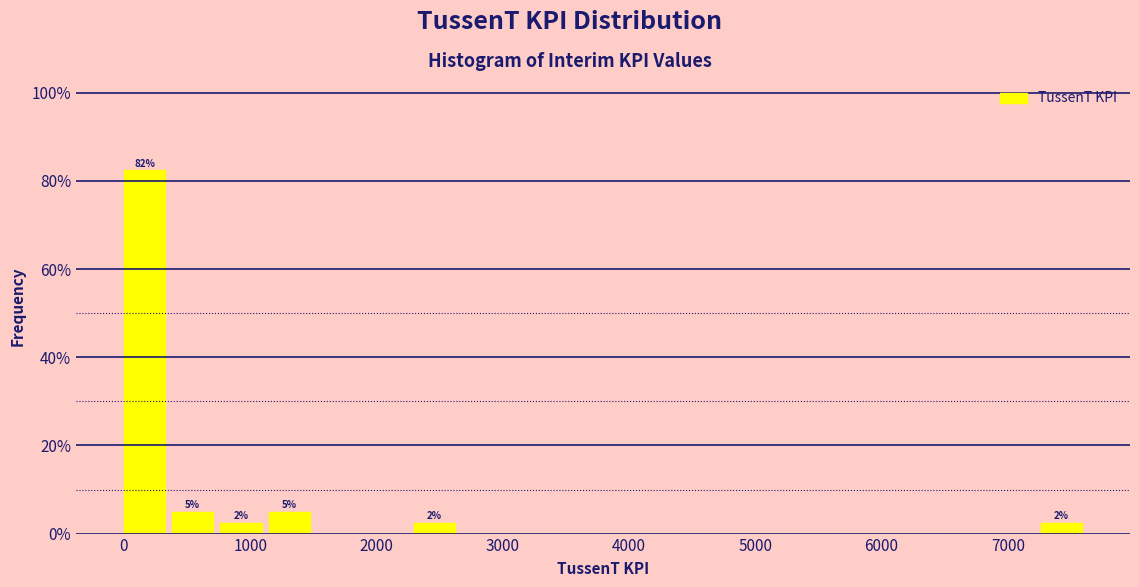

Around what value on the x-axis is the tallest bar? Give the approximate position of its centre, as read against the axis.

200